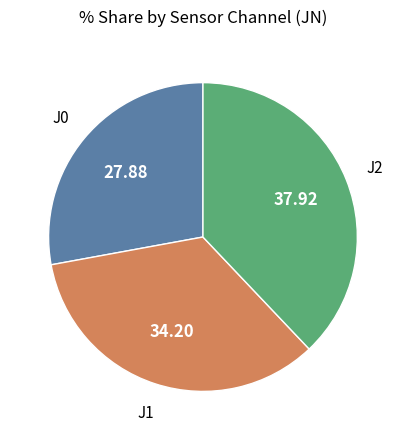

Is there any slice that represents more than half of the pie?

No